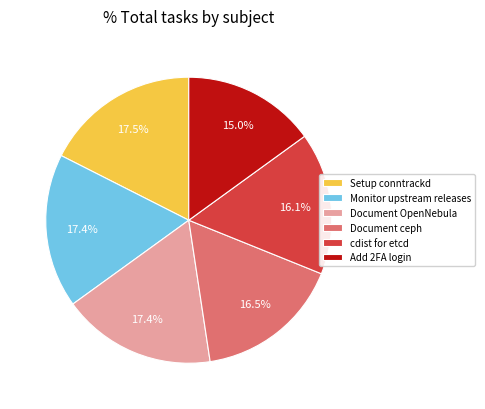

Is there a majority slice in this chart?

No